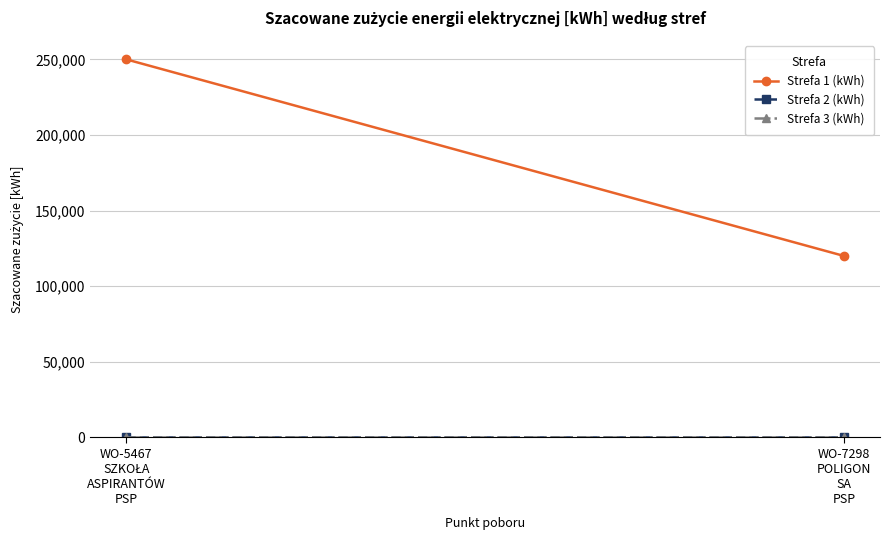

What position from the right is WO-5467
SZKOŁA
ASPIRANTÓW
PSP?

2